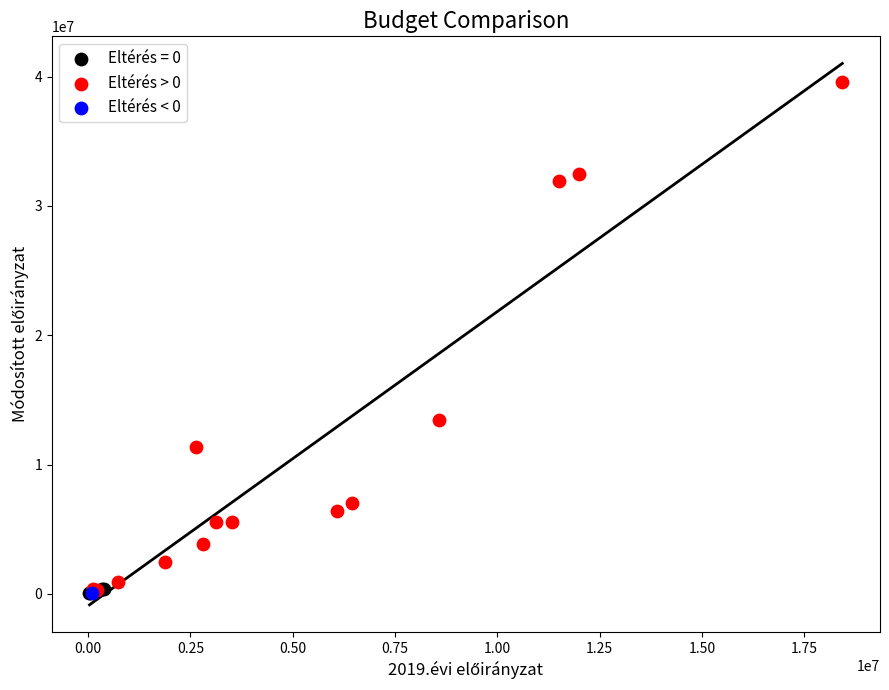

What are all the series names shown in the legend?

Eltérés = 0, Eltérés > 0, Eltérés < 0